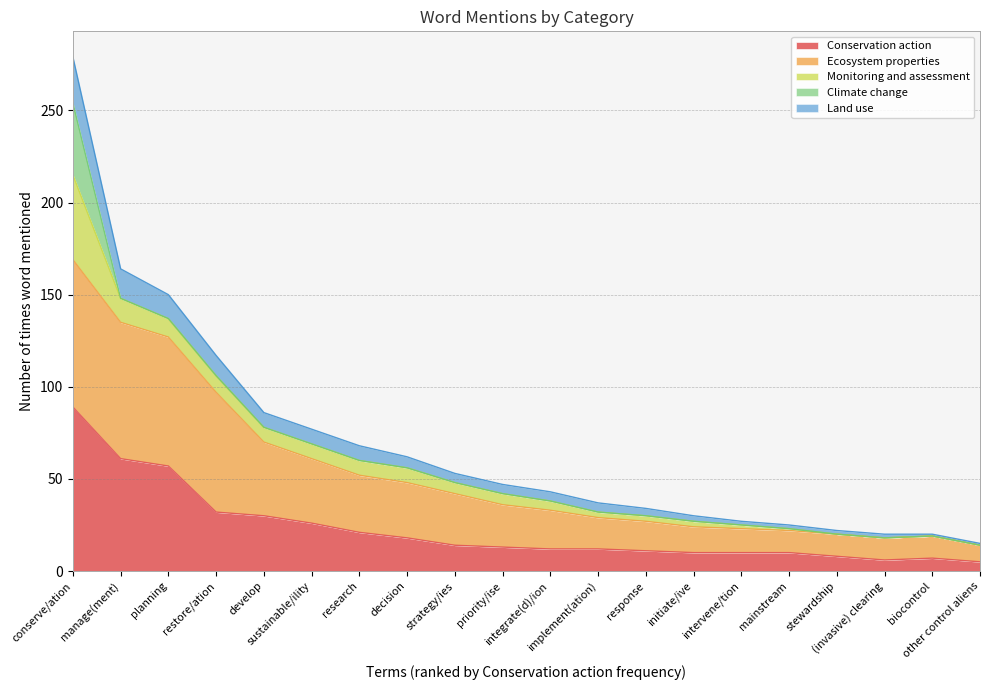

True or false: Ecosystem properties and Land use cross at least once.

False